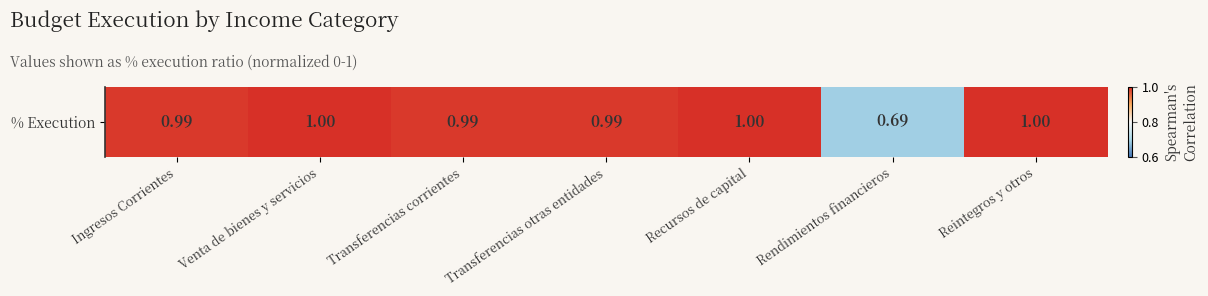

Rank the categories by value from highest to lowest.

Venta de bienes y servicios, Reintegros y otros, Recursos de capital, Ingresos Corrientes, Transferencias corrientes, Transferencias otras entidades, Rendimientos financieros